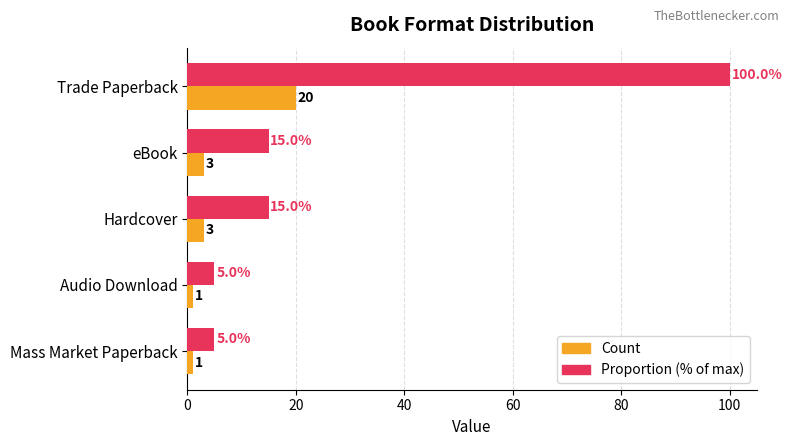

What is the total value across all series at Trade Paperback?

120